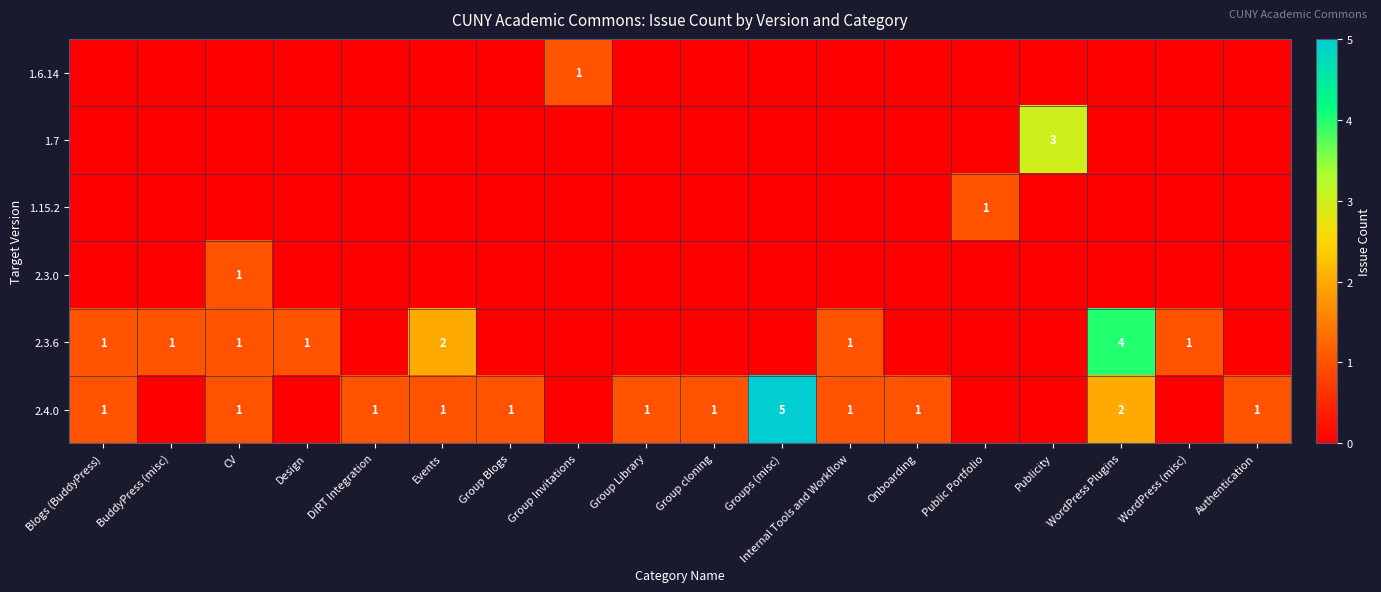

Between Design and Authentication, which is larger?

Design